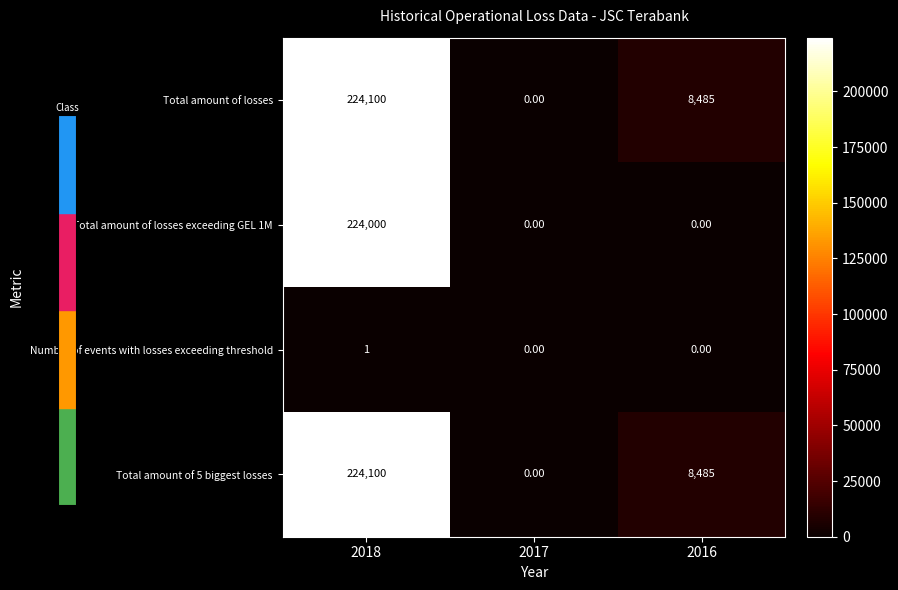

At which category is the sum across all series the highest?

2018